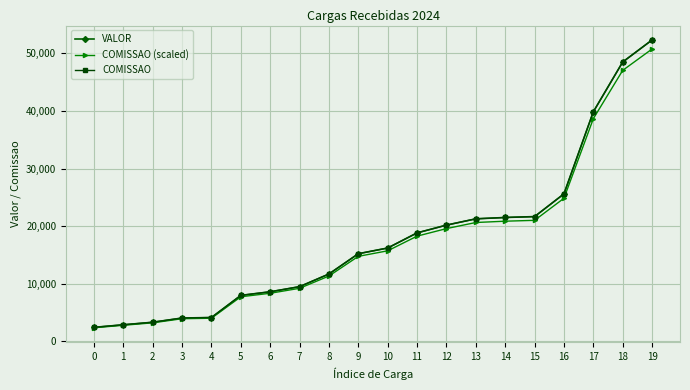

What is the value of the COMISSAO (scaled) point at the 6th from the left?

7746.6